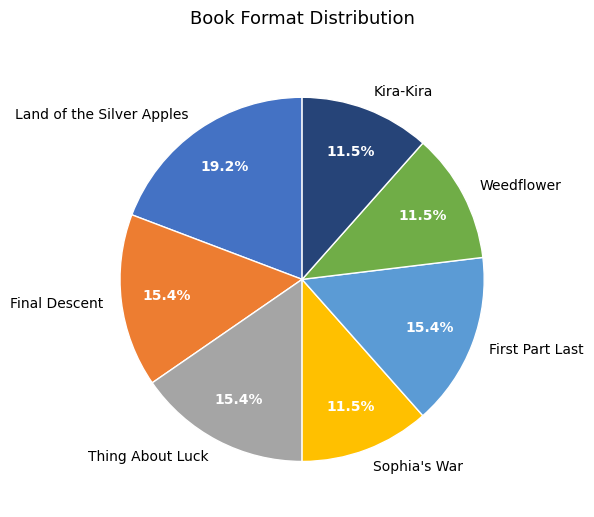

To the nearest percent, what percentage of the pie is Thing About Luck?

15%